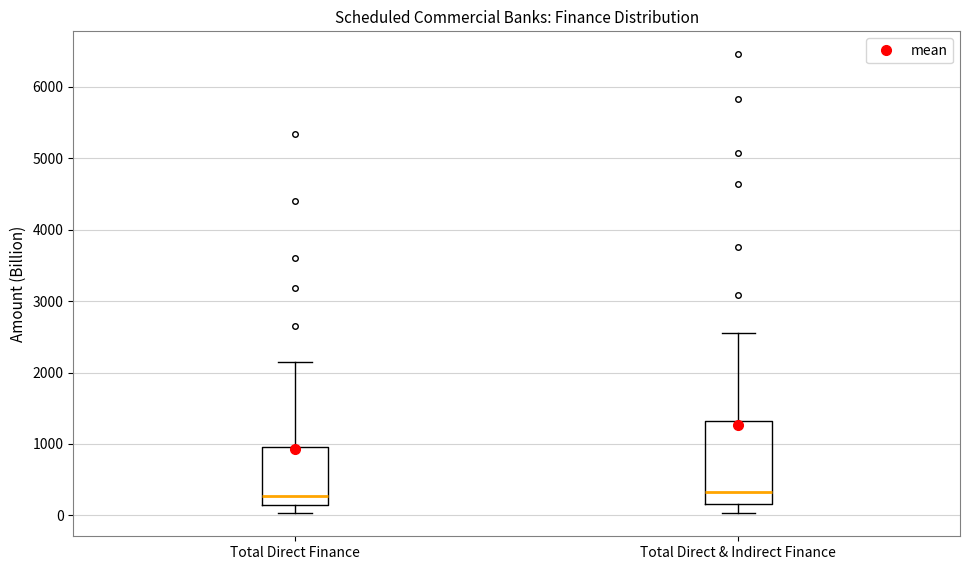

Where is the lower edge of the box for Total Direct & Indirect Finance on the y-axis? The values are not printed on the chart, so give them approximately, as read against the axis.

200